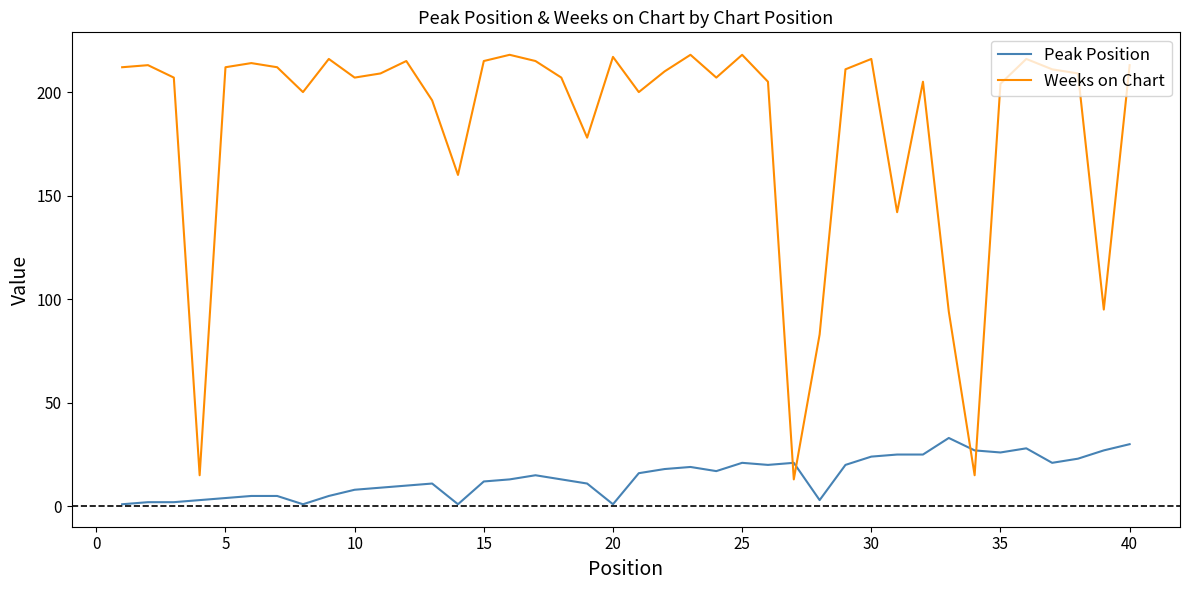

Reading right to left, extract all data points from this chart.

Peak Position: 30	27	23	21	28	26	27	33	25	25	24	20	3	21	20	21	17	19	18	16	1	11	13	15	13	12	1	11	10	9	8	5	1	5	5	4	3	2	2	1
Weeks on Chart: 213	95	209	211	216	204	15	94	205	142	216	211	83	13	205	218	207	218	210	200	217	178	207	215	218	215	160	196	215	209	207	216	200	212	214	212	15	207	213	212